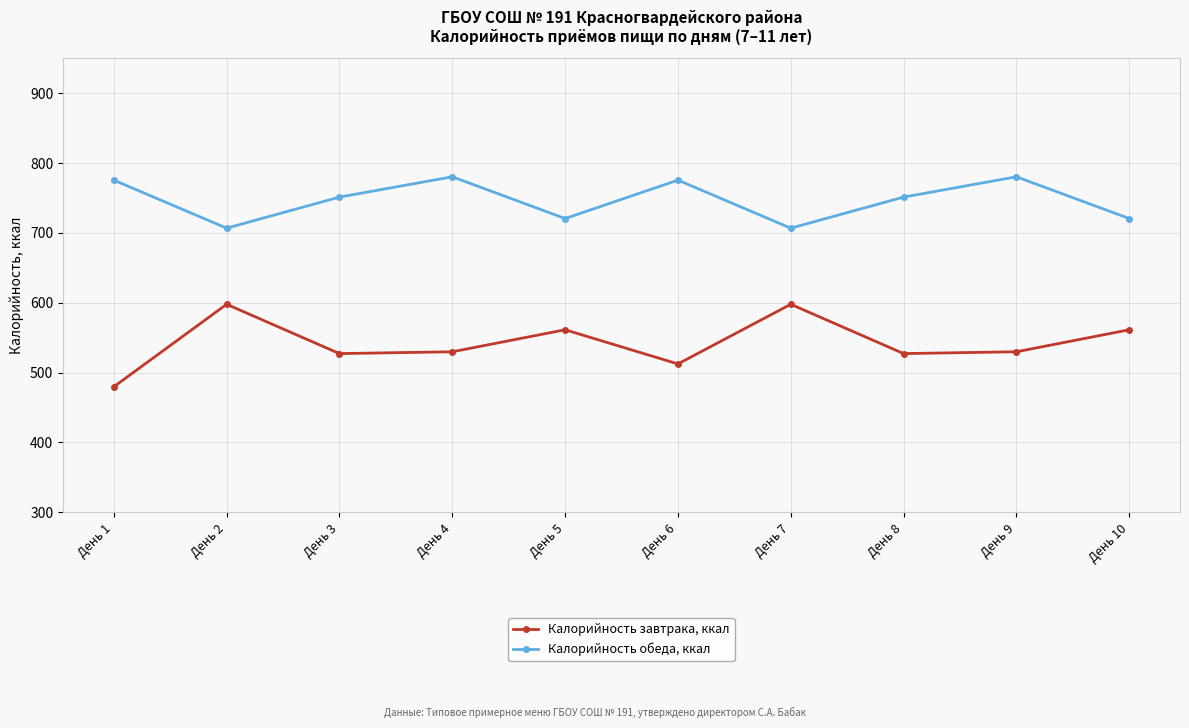

What is the average value of the Калорийность обеда, ккал series?

746.8